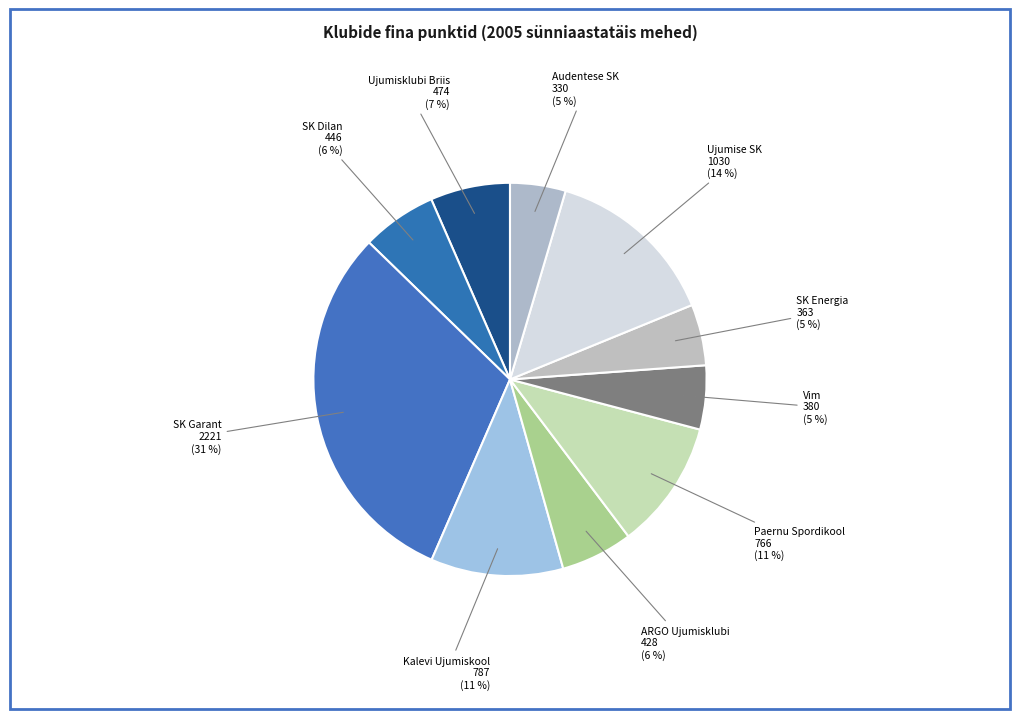

To the nearest percent, what is the difference between the largest and smallest slice percentages?

26%